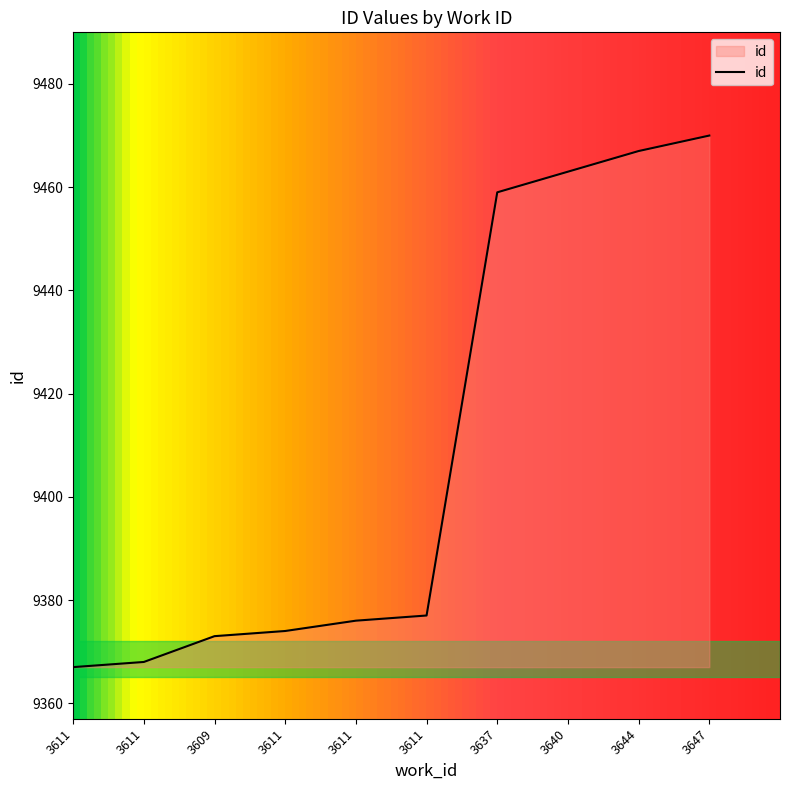

How many lines are shown in the chart?

1